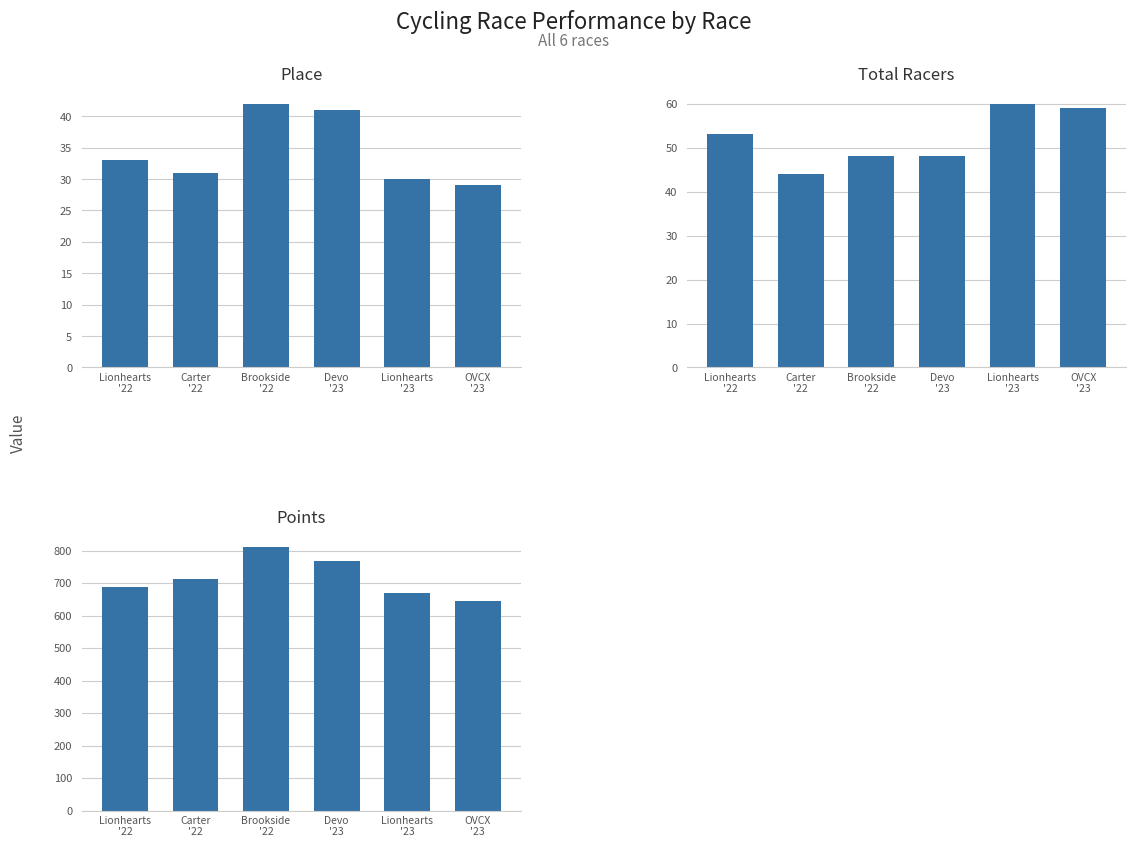

Where does the Total Racers series first go above 53?

Lionhearts
'23